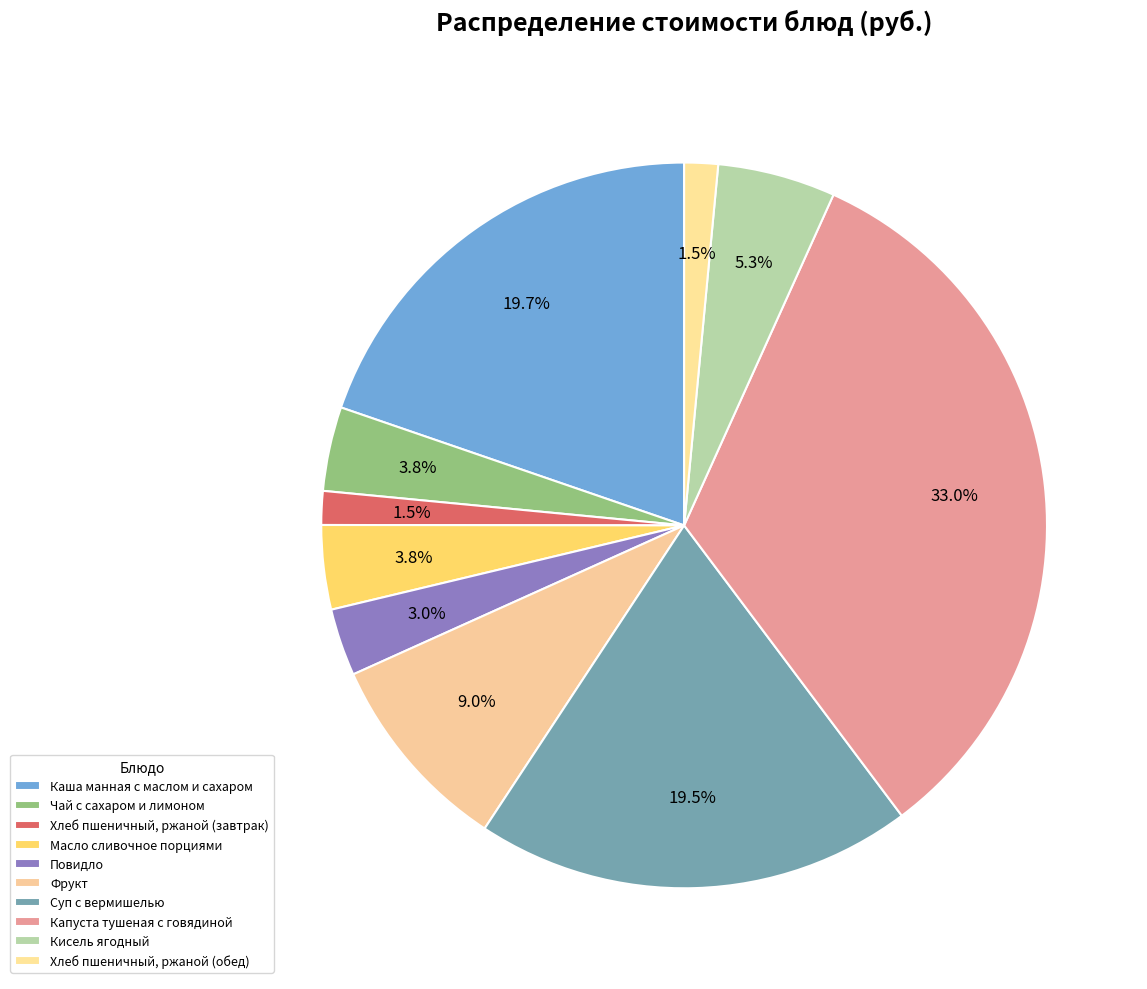

Count the number of slices in the pie.

10